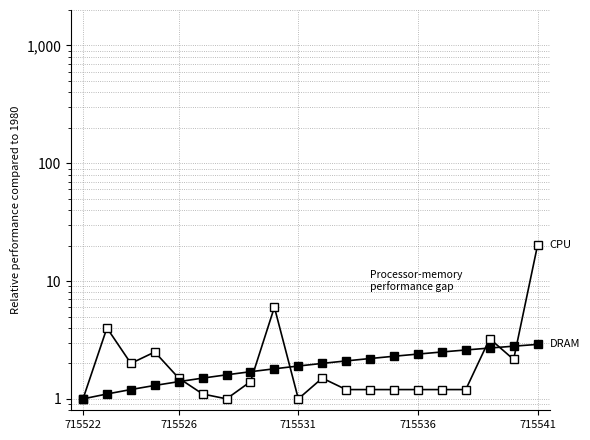

What are all the series names shown in the legend?

CPU, DRAM